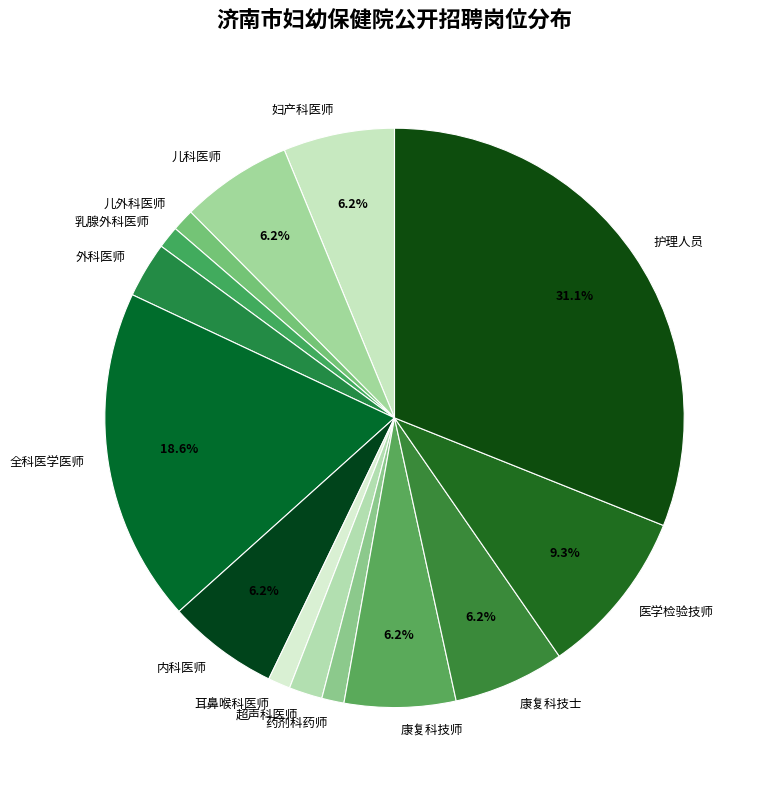

The 康复科技师 slice represents 17% of the pie. True or false?

False